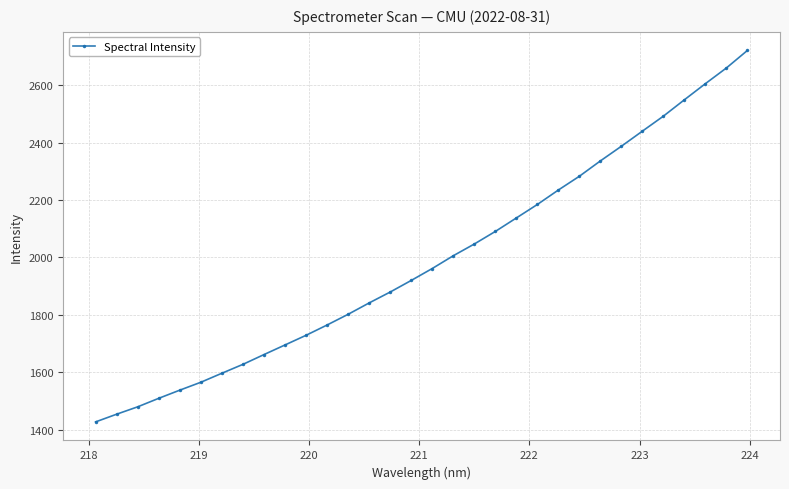

True or false: there are more than 2 points higher than both neighbors.

False